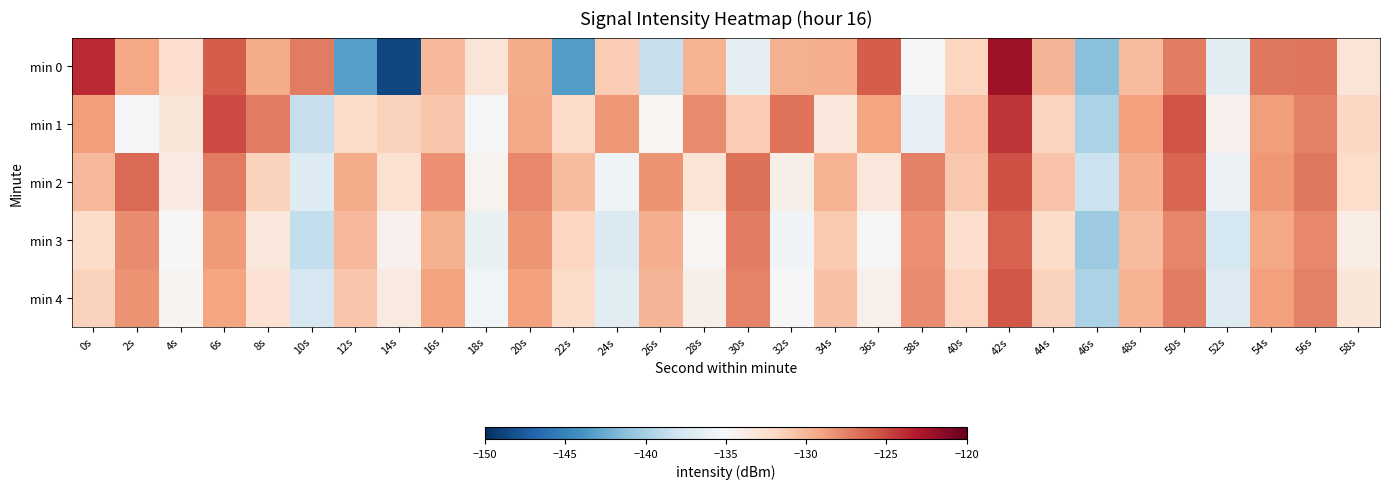

Which label corresponds to the largest value in the chart?

42s